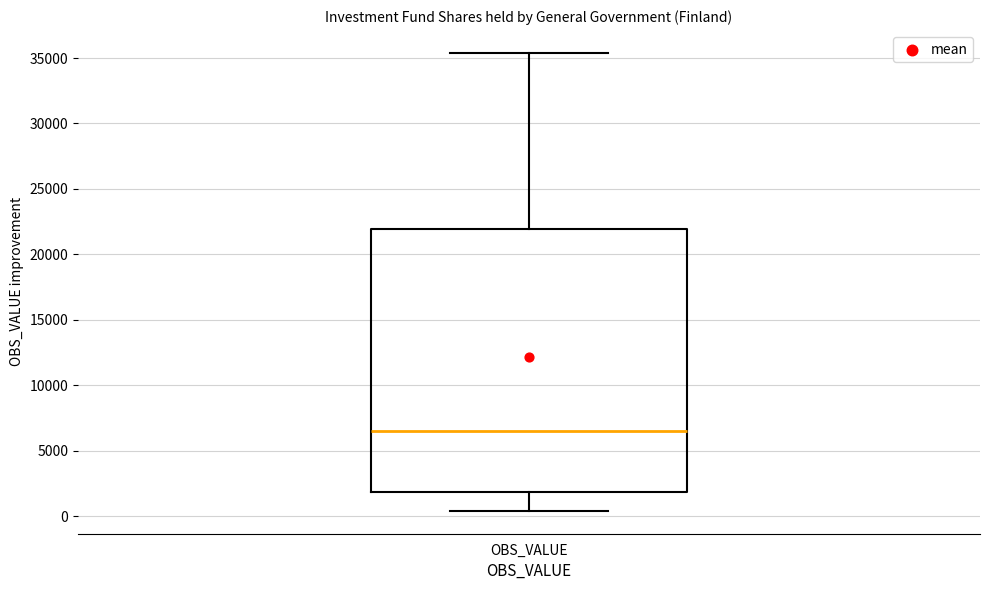

Where does the lower whisker of the box for OBS_VALUE end on the y-axis? The values are not printed on the chart, so give them approximately, as read against the axis.

500